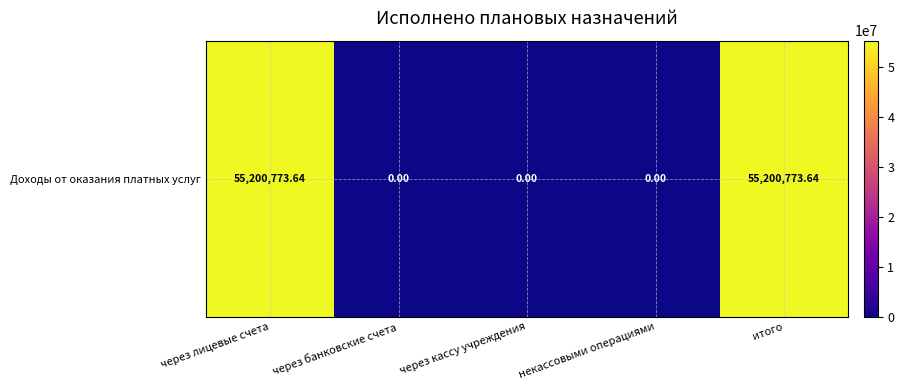

Reading left to right, transcribe all the data shown in this chart.

через лицевые счета=55200773.6	через банковские счета=0.0	через кассу учреждения=0.0	некассовыми операциями=0.0	итого=55200773.6